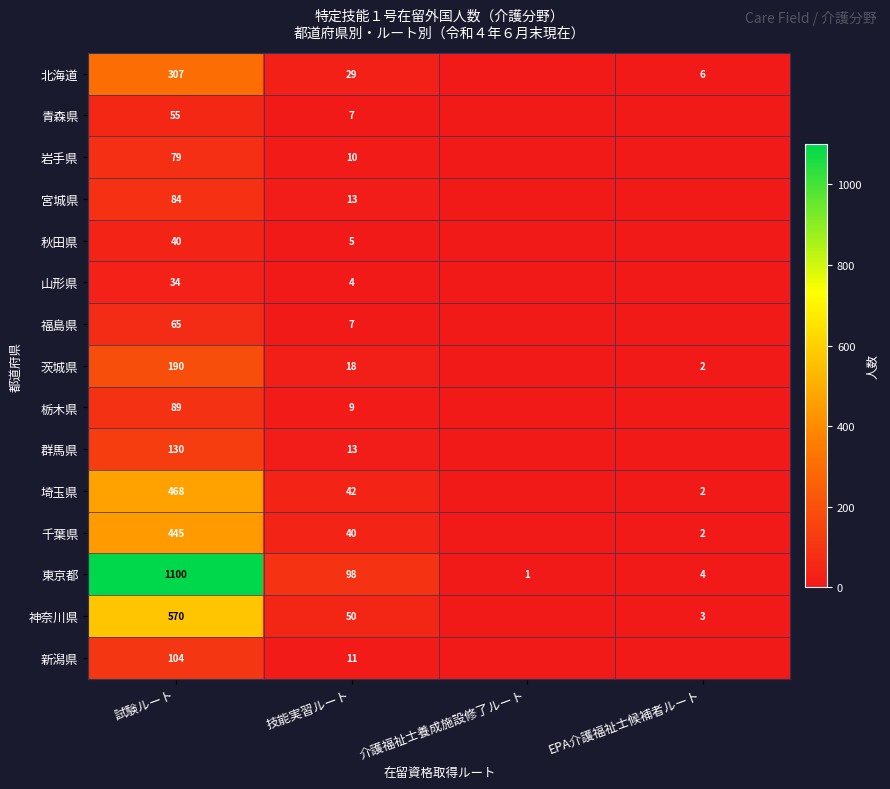

Between 技能実習ルート and 介護福祉士養成施設修了ルート, which is larger?

技能実習ルート